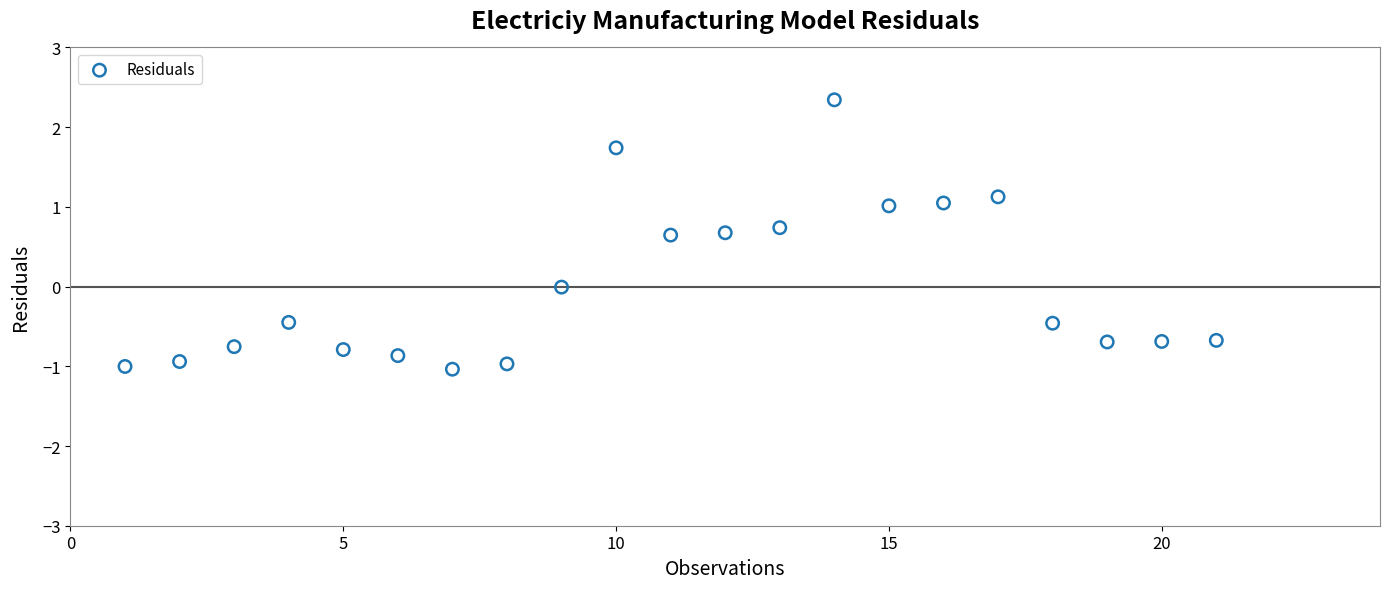

What is the range of Y values (max minus min)?

3.4